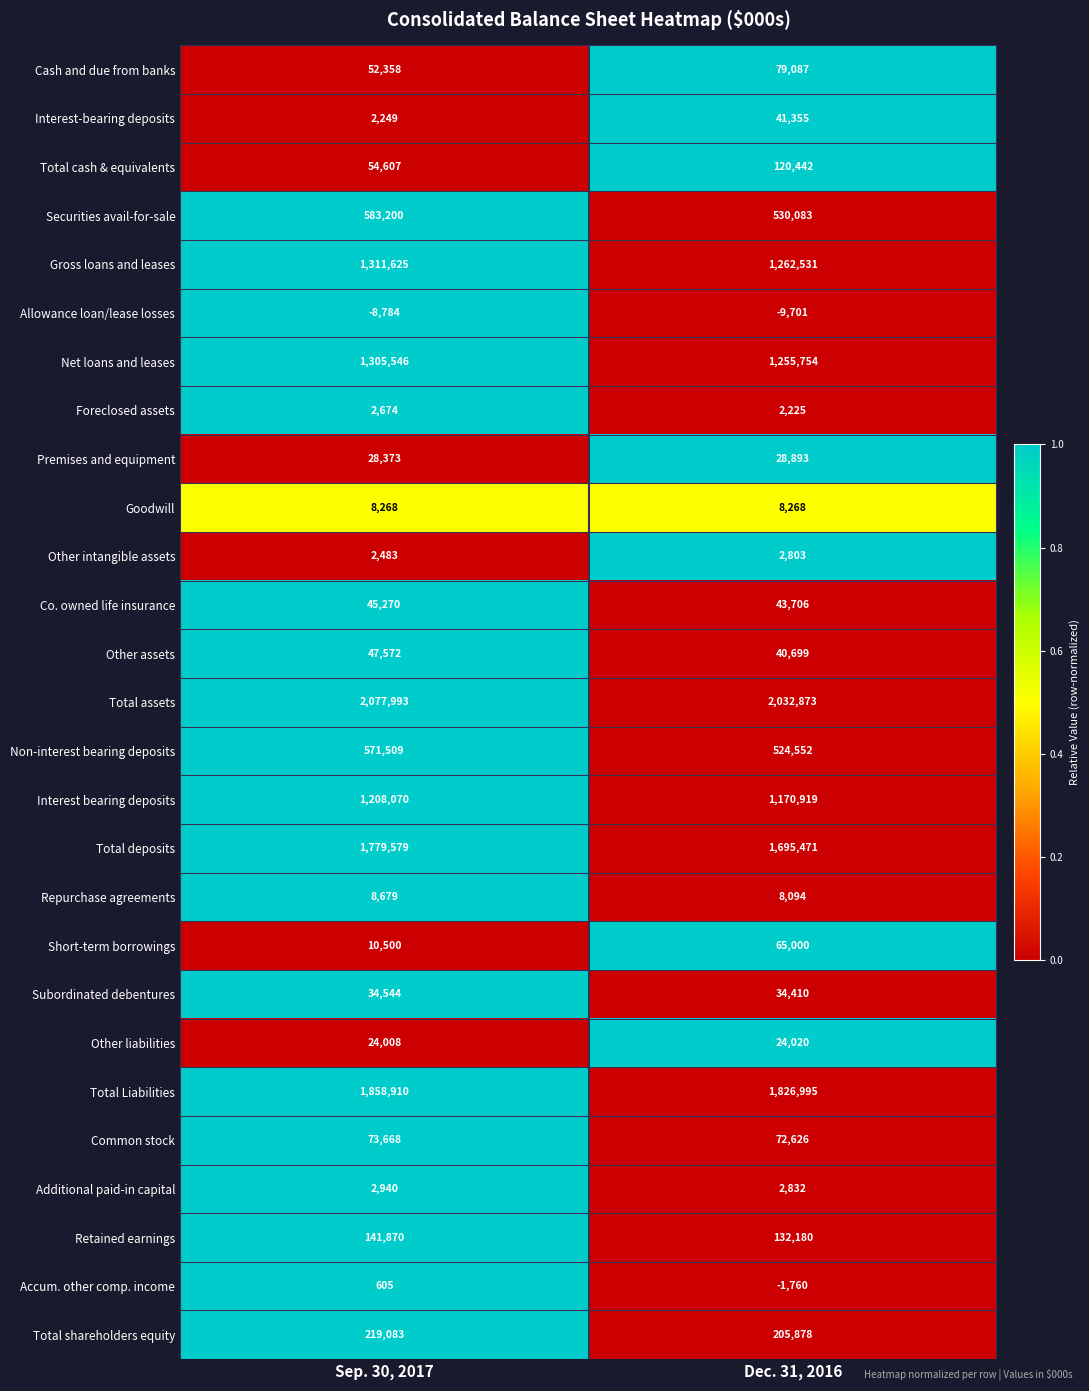

At which category is the sum across all series the highest?

Sep. 30, 2017